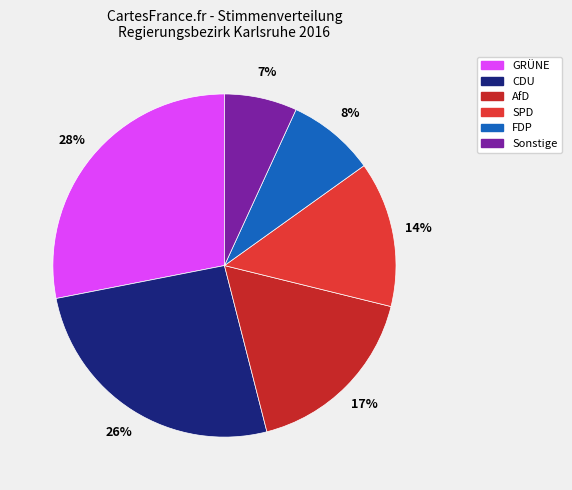

To the nearest percent, what is the difference between the largest and smallest slice percentages?

21%